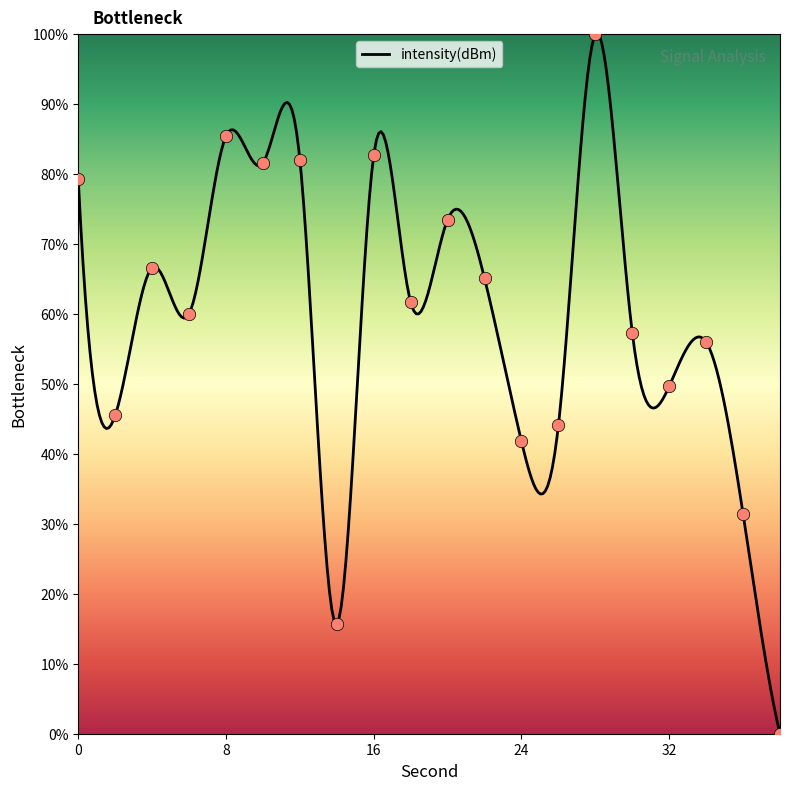

Which has a higher value, 28 or 34?

28